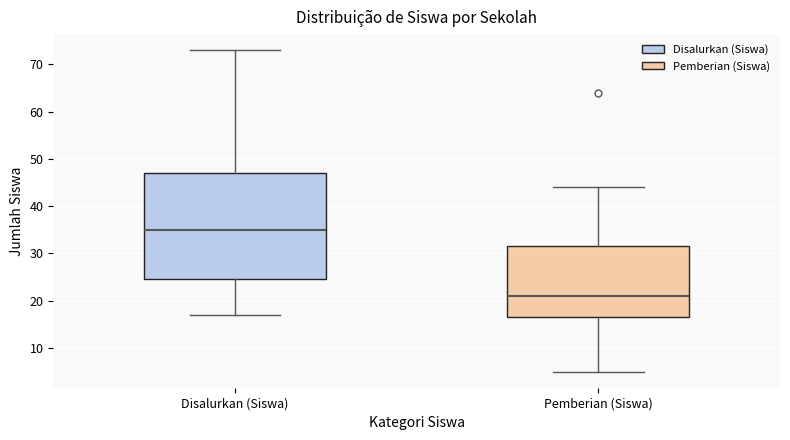

Reading left to right, read every box against the y-axis: the position of its median line, the range the box covers, and the ends of its whiskers. The values are not printed on the chart, so give them approximately, as read against the axis.

Disalurkan (Siswa): median 35, box 25 to 47, whiskers 17 to 73
Pemberian (Siswa): median 21, box 17 to 32, whiskers 5 to 44